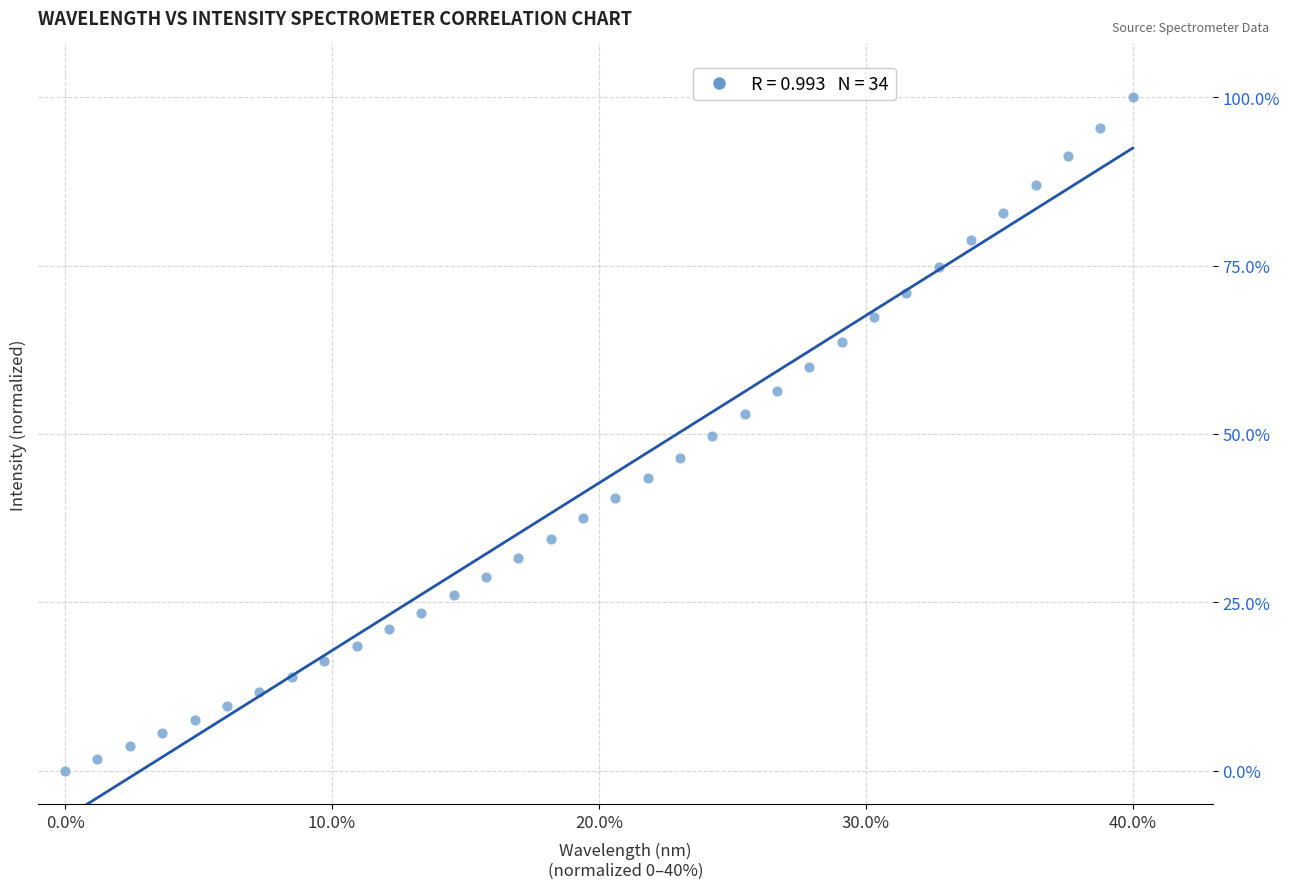

What is the range of X values (max minus min)?

40.0